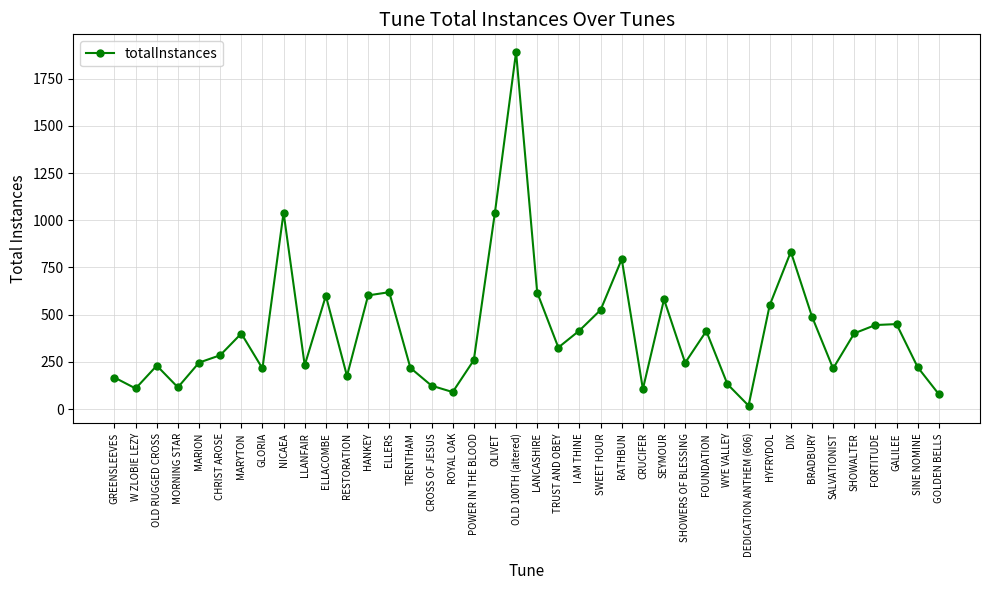

What is the greatest value displayed?

1891